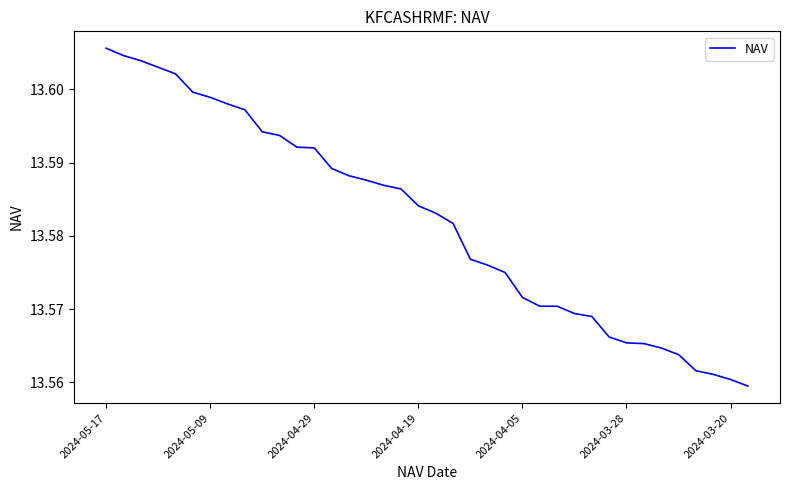

How many lines are shown in the chart?

1